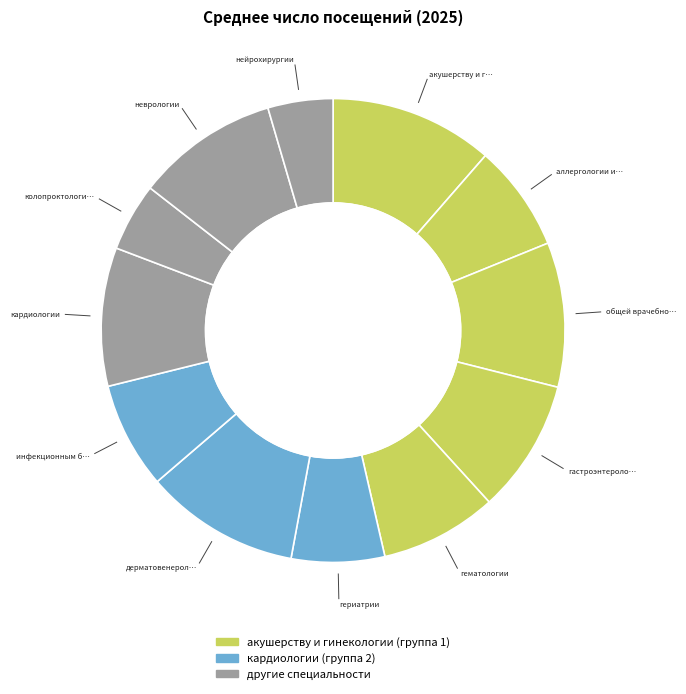

Count the number of slices in the pie.

12